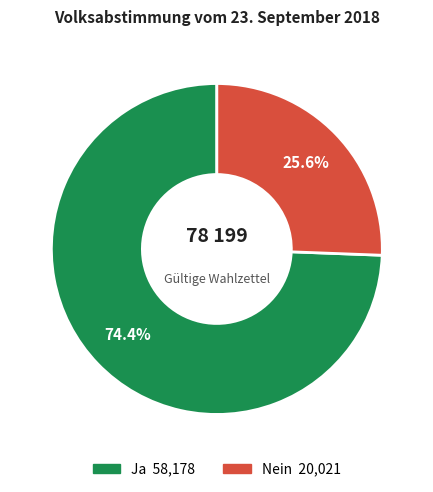

To the nearest percent, what is the difference between the Nein and Ja slice percentages?

49%